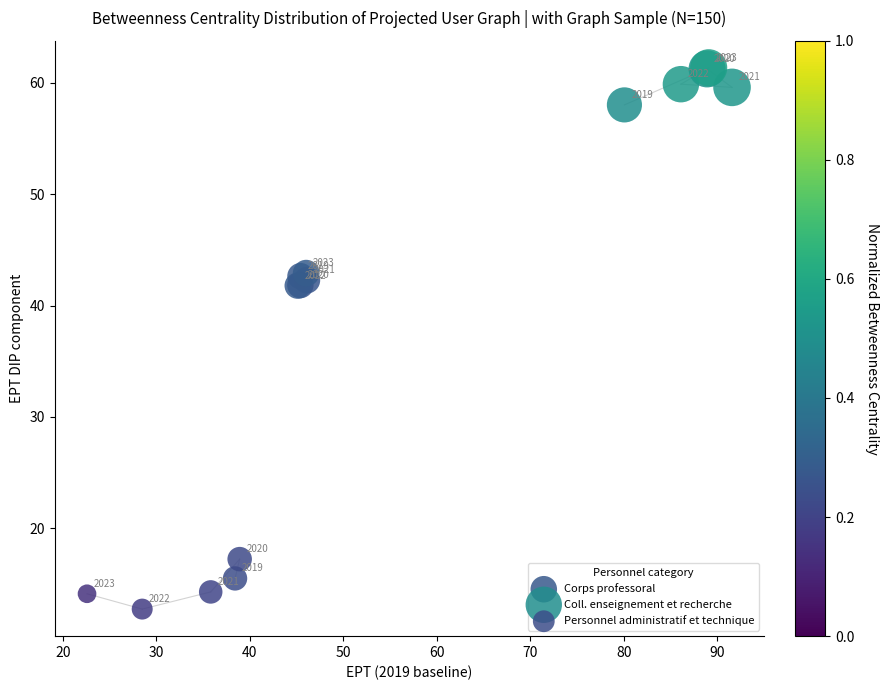

Which series has the widest spread of Y values?

Personnel administratif et technique